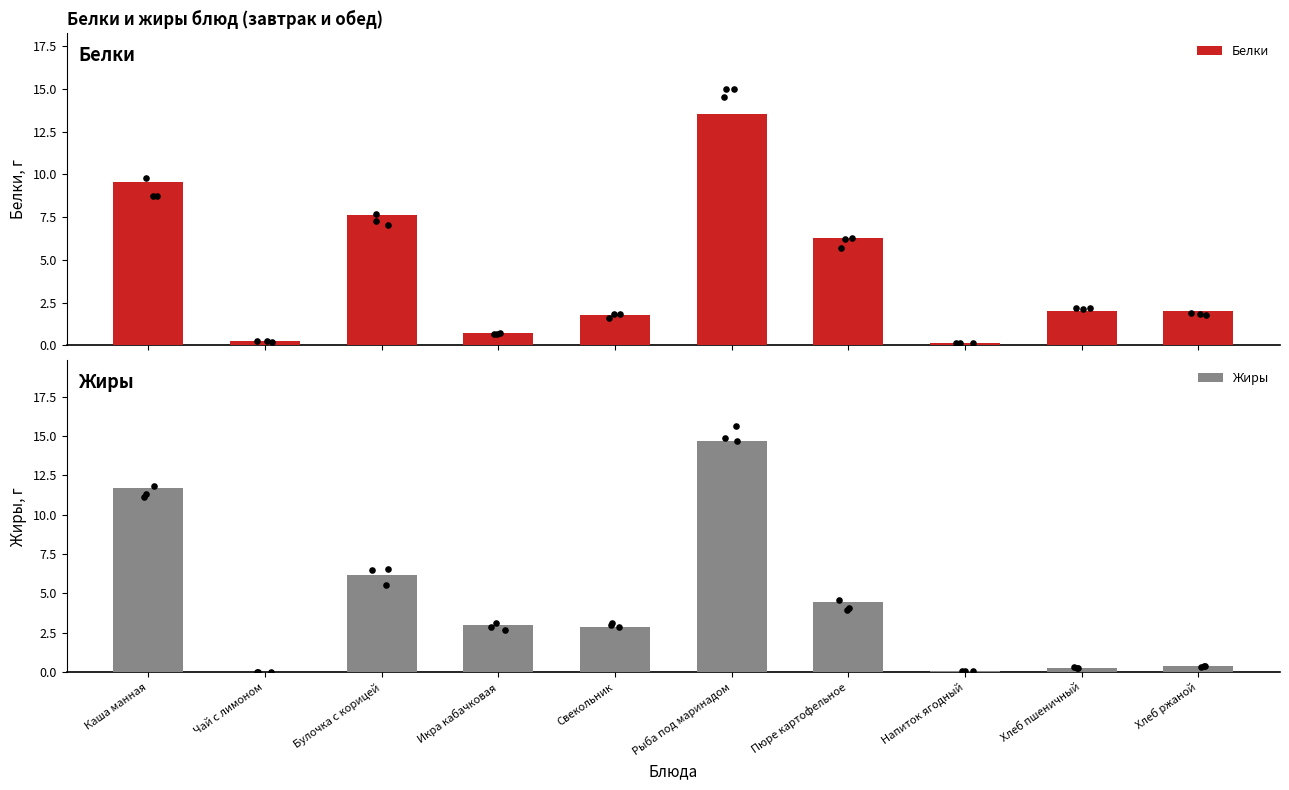

What is the total value across all series at Каша манная?

21.3